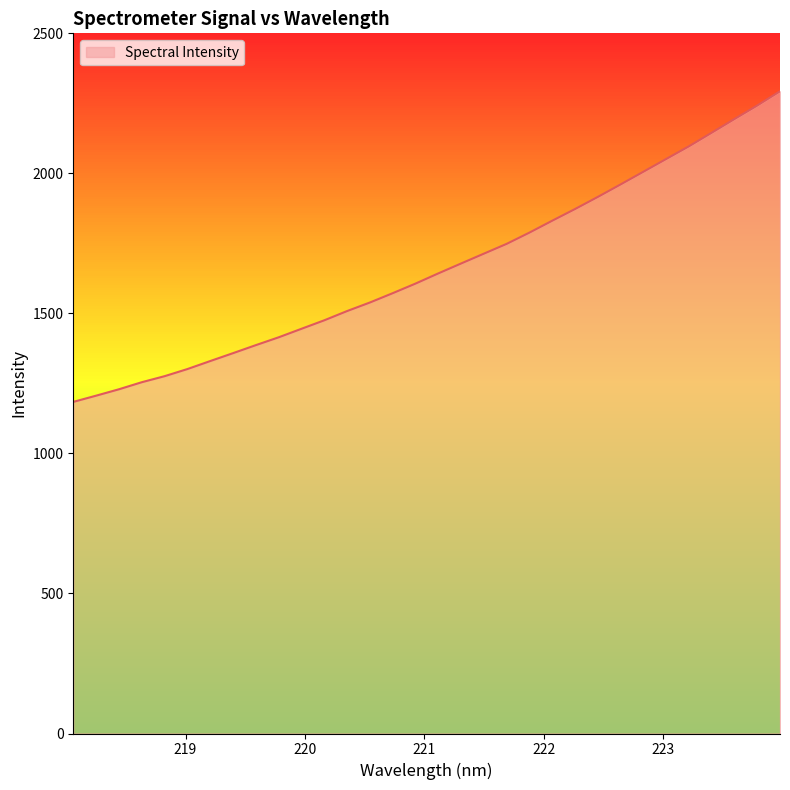

What is the maximum value shown in the chart?

2293.1